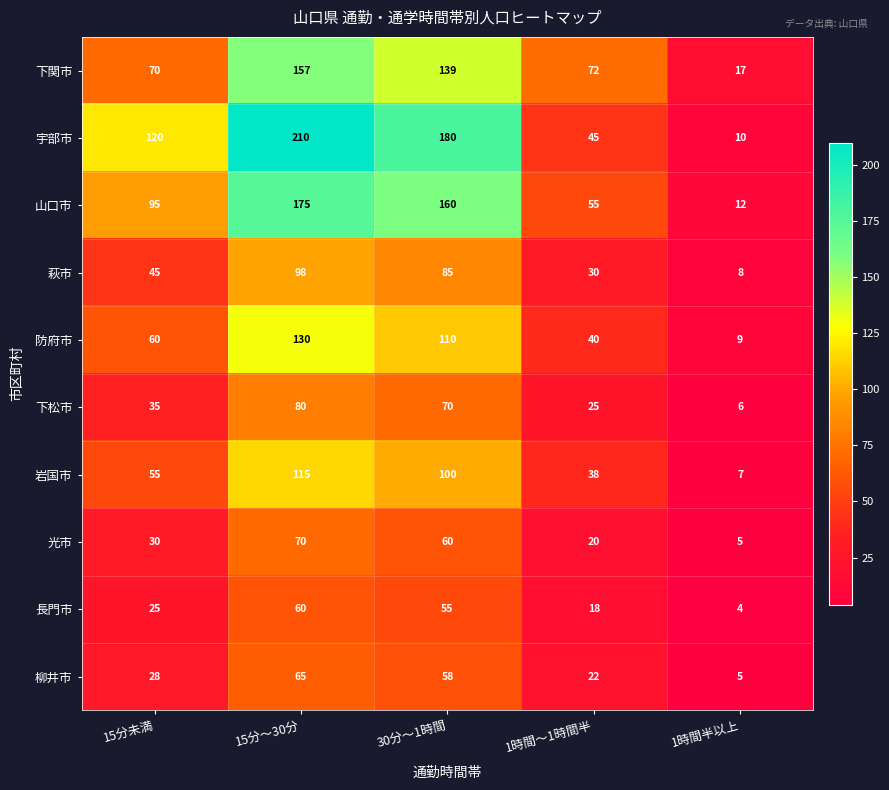

The 山口市 series shows 175 at 15分～30分. True or false?

True